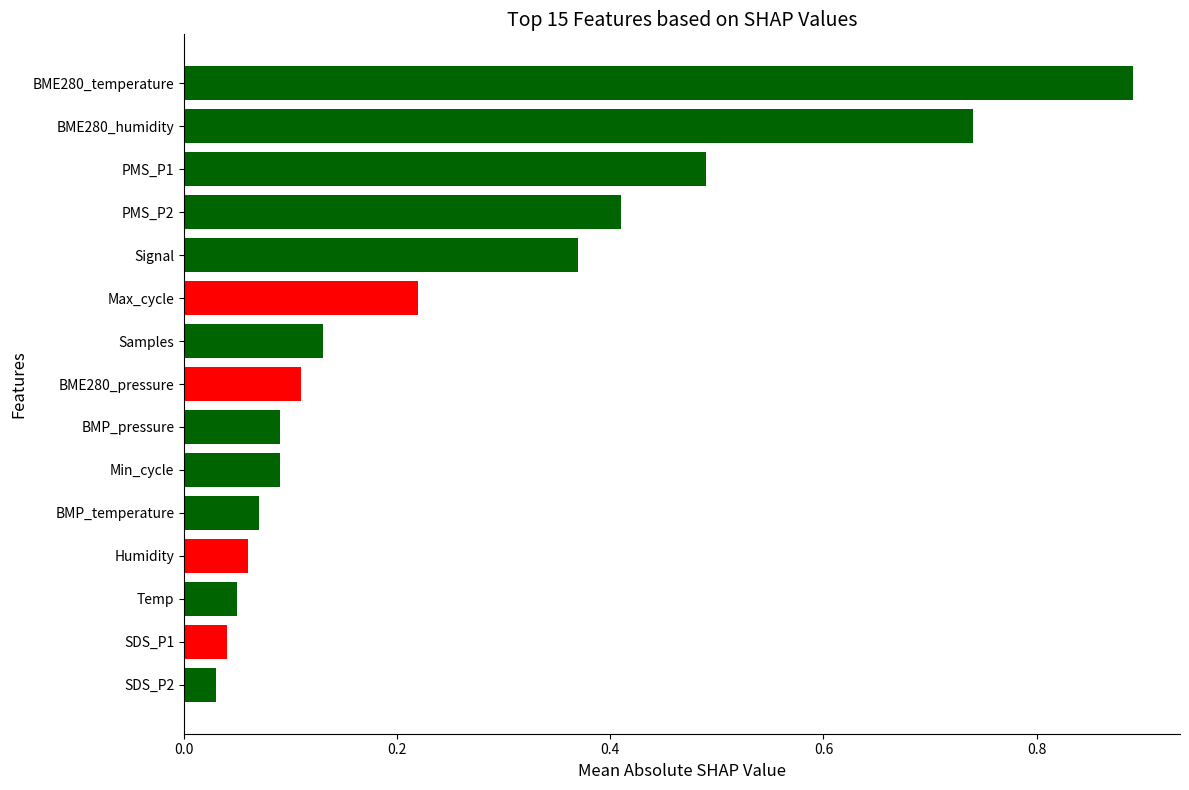

Between Temp and PMS_P2, which is larger?

PMS_P2